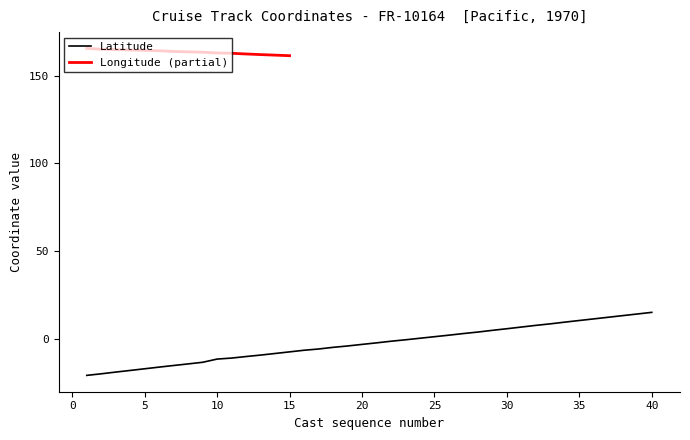

What is the minimum value shown in the chart?

-20.6